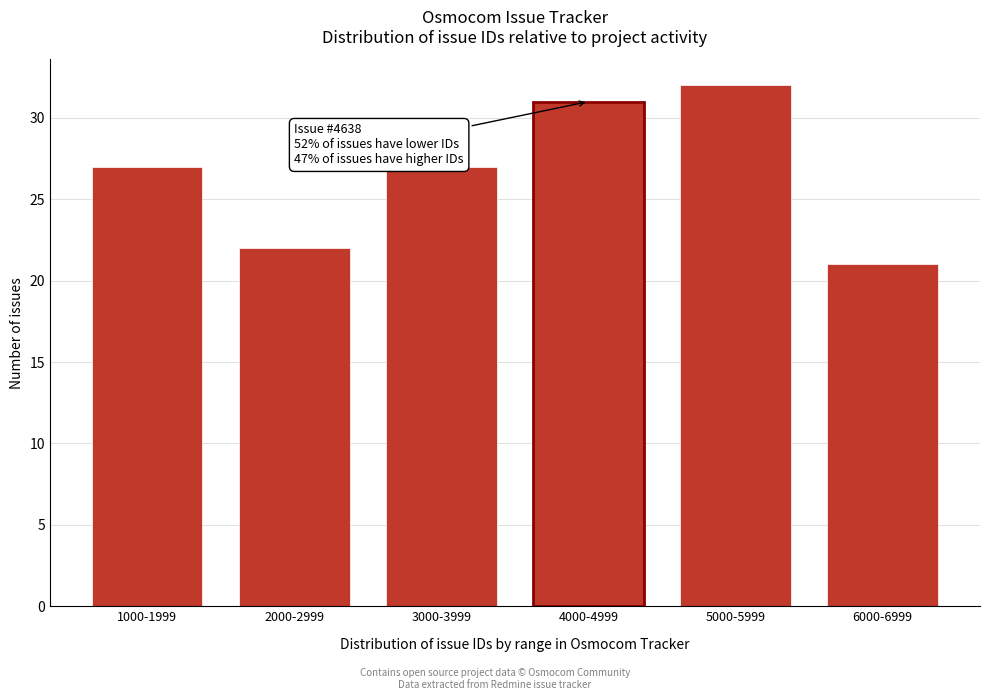

Reading right to left, what are all the values shown in this chart?

6000-6999=21	5000-5999=32	4000-4999=31	3000-3999=27	2000-2999=22	1000-1999=27